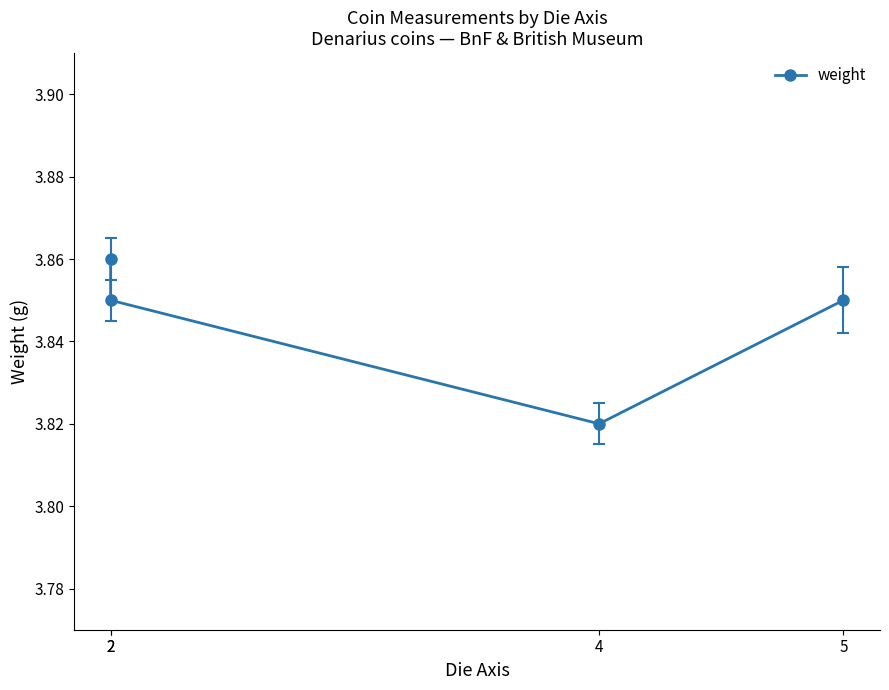

List the labels in order of value, smallest first.

4, 2, 5, 2